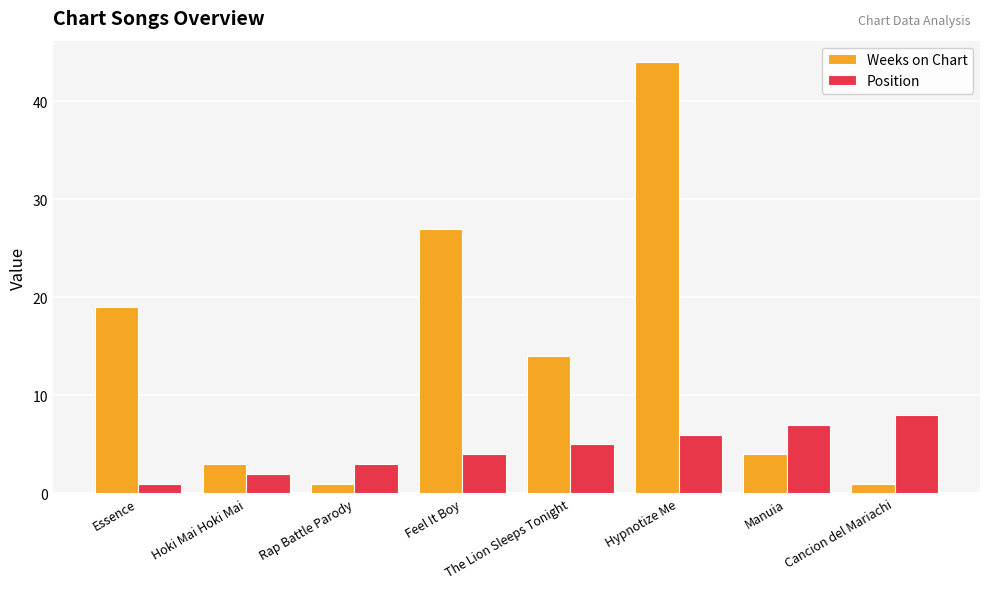

How many values in the Position series are below 5?

4